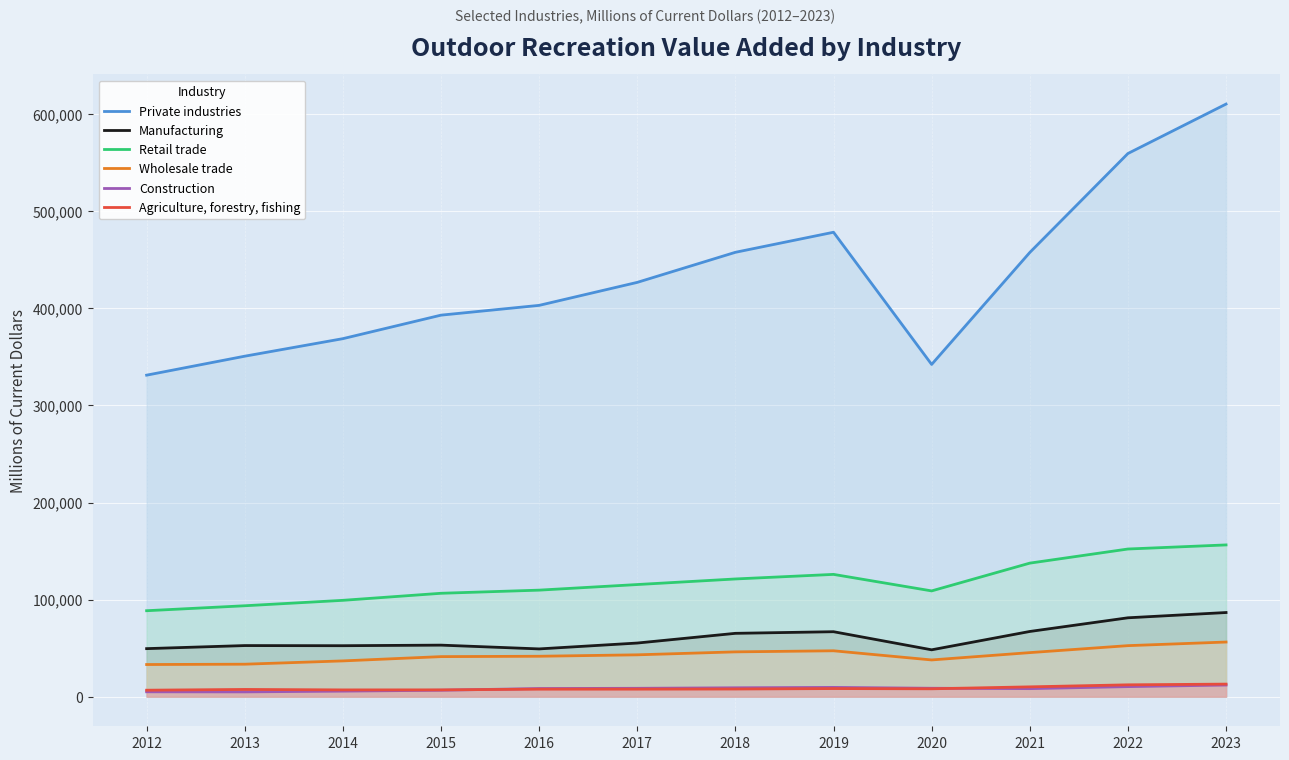

Rank the categories by Retail trade value from highest to lowest.

2023, 2022, 2021, 2019, 2018, 2017, 2016, 2020, 2015, 2014, 2013, 2012